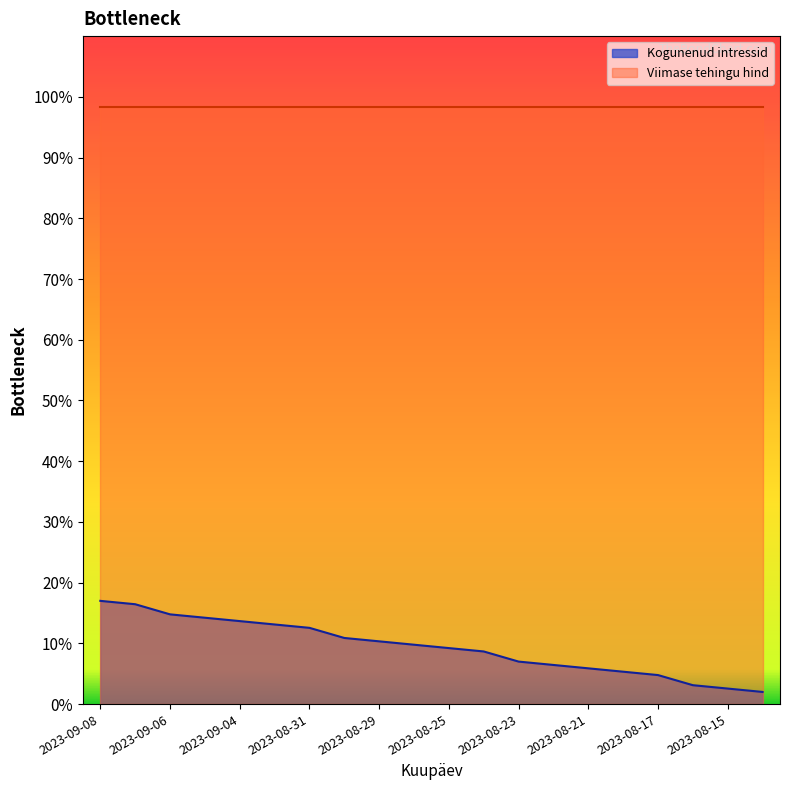

True or false: there are more than 2 points higher than both neighbors.

False